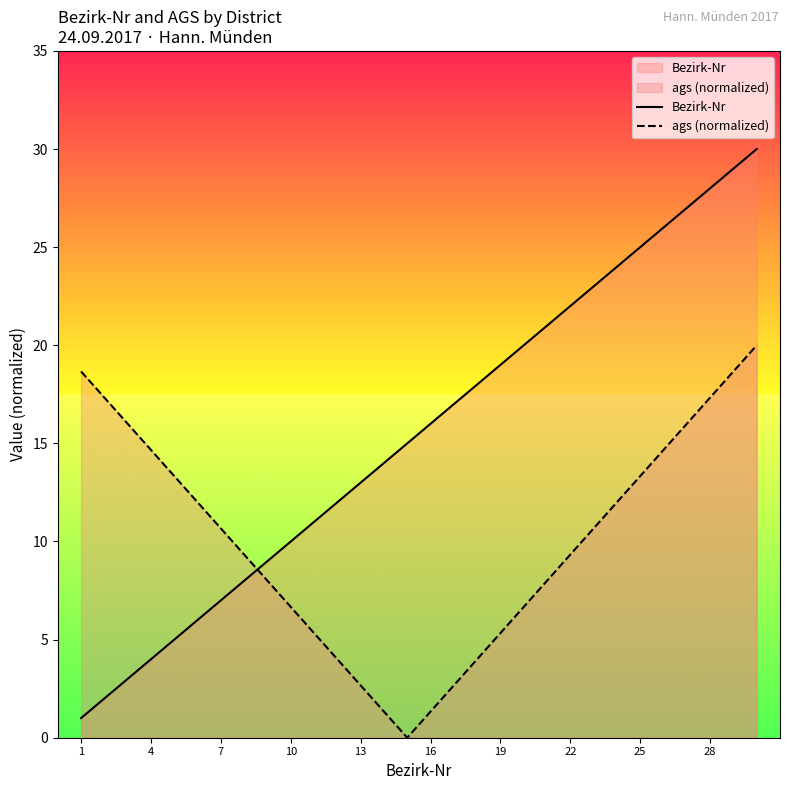

What is the spread (max minus min) of values at 22?

12.7